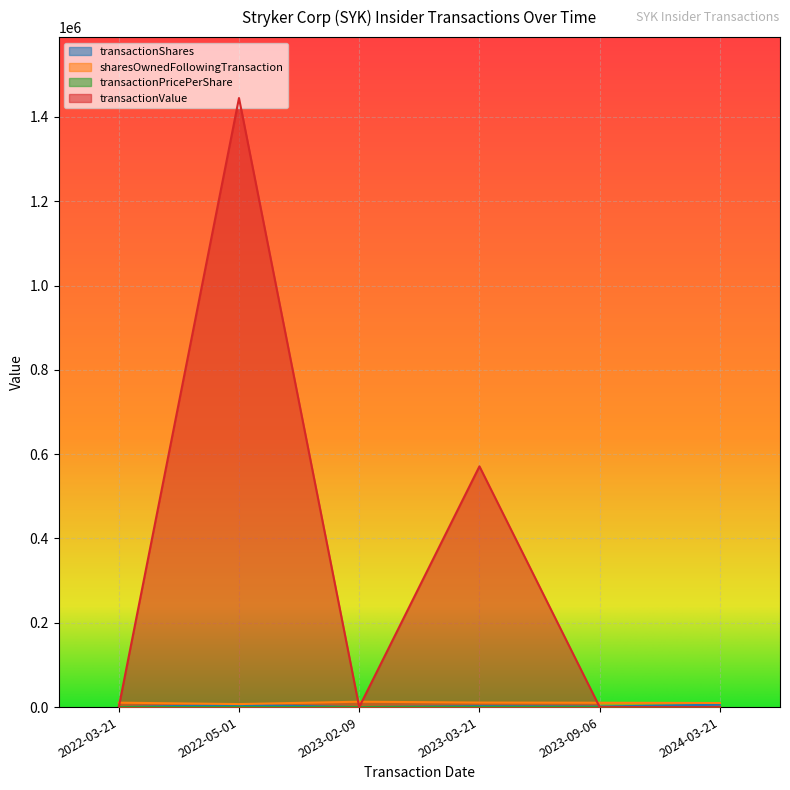

What position from the right is 2023-03-21?

3